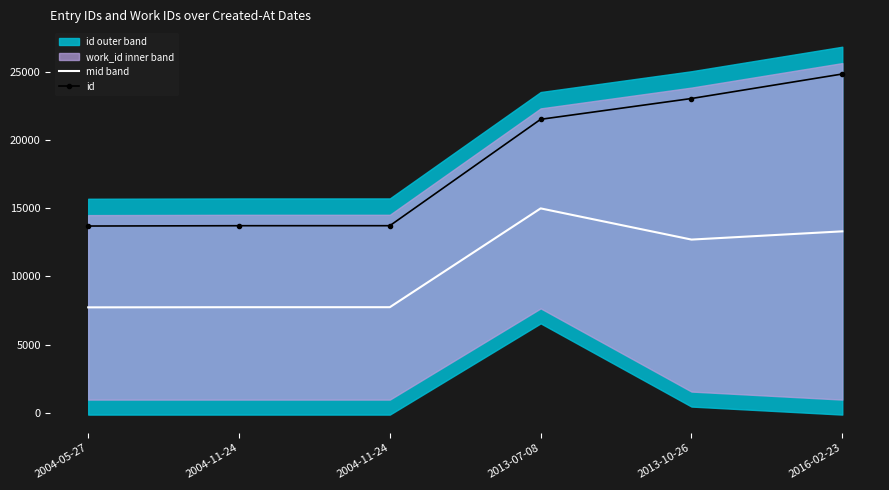

What is the sum of the id values at 2004-11-24 and 2004-11-24?

27445.0